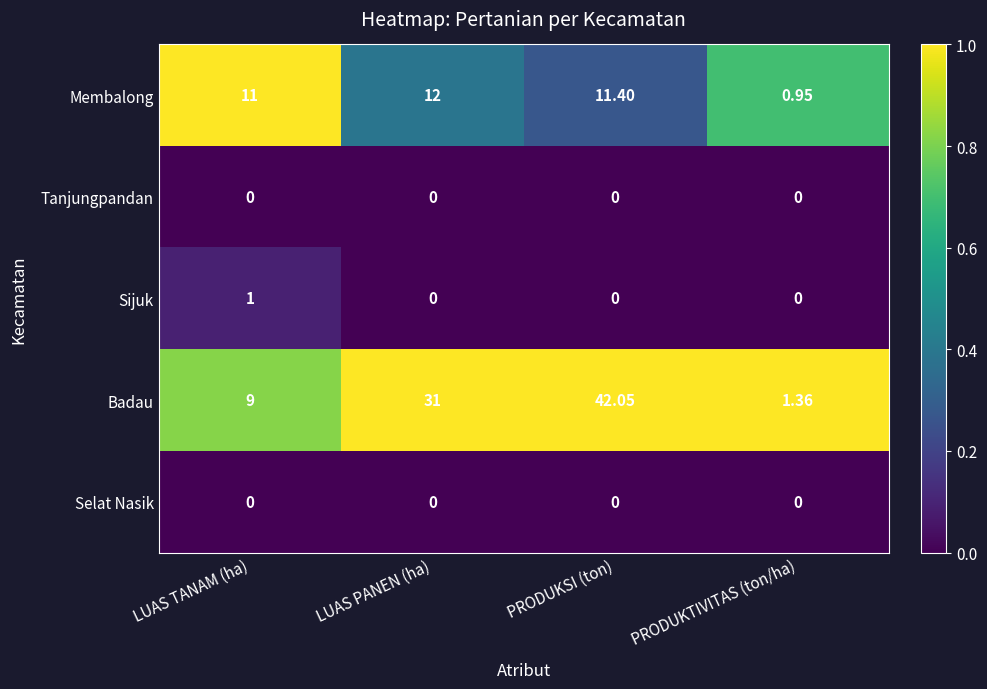

Which category has the highest value in the Sijuk series?

LUAS TANAM (ha)